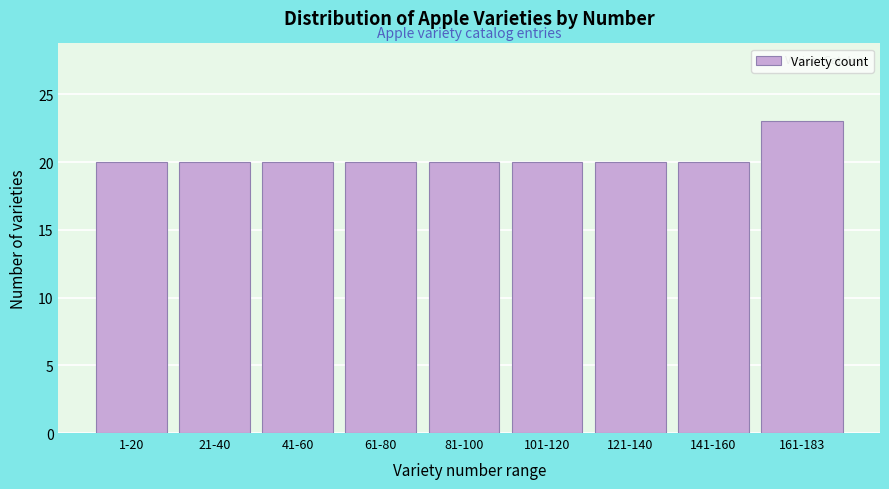

Reading right to left, list all the values displayed in this chart.

23	20	20	20	20	20	20	20	20